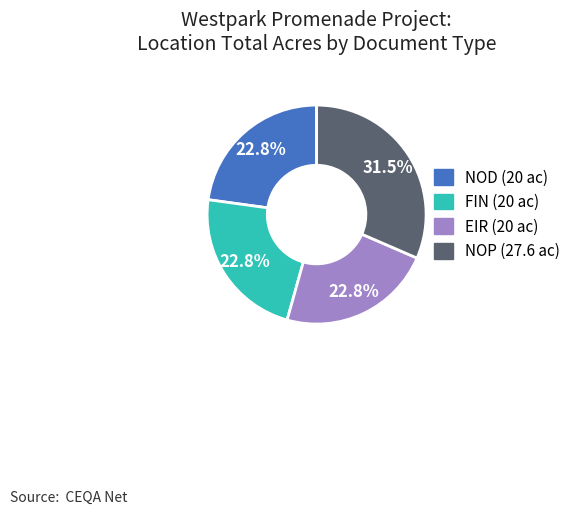

How many segments does this pie chart have?

4